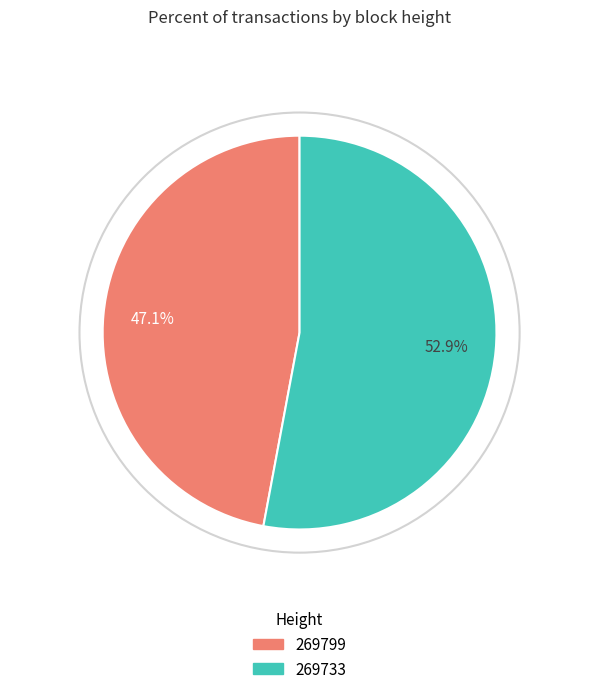

What is the majority slice?

269733